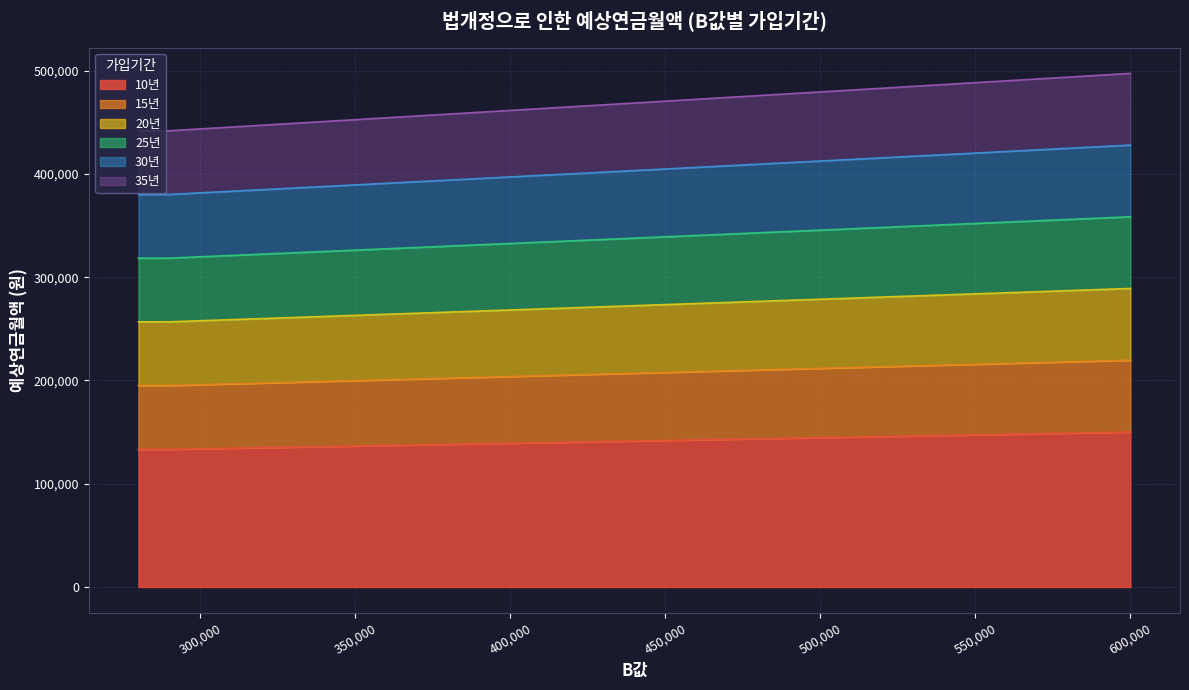

Reading right to left, extract all data points from this chart.

10년: 150103.6	149563.0	149022.4	148481.7	147941.1	147400.5	146859.9	146319.2	145778.6	145238.0	144697.4	144156.7	143616.1	143075.5	142534.9	141994.2	141453.6	140913.0	140372.4	139831.7	139291.1	138750.5	138209.9	137669.2	137128.6	136588.0	136047.4	135506.7	134966.1	134425.5	133884.9	133344.2	133317.2
15년: 219689.2	218898.0	218106.7	217315.5	216524.2	215733.0	214941.7	214150.5	213359.2	212568.0	211776.7	210985.5	210194.2	209403.0	208611.7	207820.5	207029.2	206238.0	205446.7	204655.5	203864.2	203073.0	202281.7	201490.5	200699.2	199908.0	199116.7	198325.5	197534.2	196743.0	195951.7	195160.5	195134.1
20년: 289101.3	288060.0	287018.8	285977.5	284936.3	283895.0	282853.8	281812.5	280771.3	279730.0	278688.8	277647.5	276606.3	275565.0	274523.8	273482.5	272441.3	271400.0	270358.8	269317.5	268276.3	267235.0	266193.8	265152.5	264111.3	263070.0	262028.8	260987.5	259946.3	258905.0	257863.8	256822.5	256796.5
25년: 358513.4	357222.1	355930.9	354639.6	353348.4	352057.1	350765.9	349474.6	348183.4	346892.1	345600.9	344309.6	343018.4	341727.1	340435.9	339144.6	337853.4	336562.1	335270.9	333979.6	332688.4	331397.1	330105.9	328814.6	327523.4	326232.1	324940.9	323649.6	322358.4	321067.1	319775.9	318484.6	318458.8
30년: 427925.4	426384.2	424842.9	423301.7	421760.4	420219.2	418677.9	417136.7	415595.4	414054.2	412512.9	410971.7	409430.4	407889.2	406347.9	404806.7	403265.4	401724.2	400182.9	398641.7	397100.4	395559.2	394017.9	392476.7	390935.4	389394.2	387852.9	386311.7	384770.4	383229.2	381687.9	380146.7	380121.0
35년: 497337.5	495546.3	493755.0	491963.8	490172.5	488381.3	486590.0	484798.8	483007.5	481216.3	479425.0	477633.8	475842.5	474051.3	472260.0	470468.8	468677.5	466886.3	465095.0	463303.8	461512.5	459721.3	457930.0	456138.8	454347.5	452556.3	450765.0	448973.8	447182.5	445391.3	443600.0	441808.8	441783.2